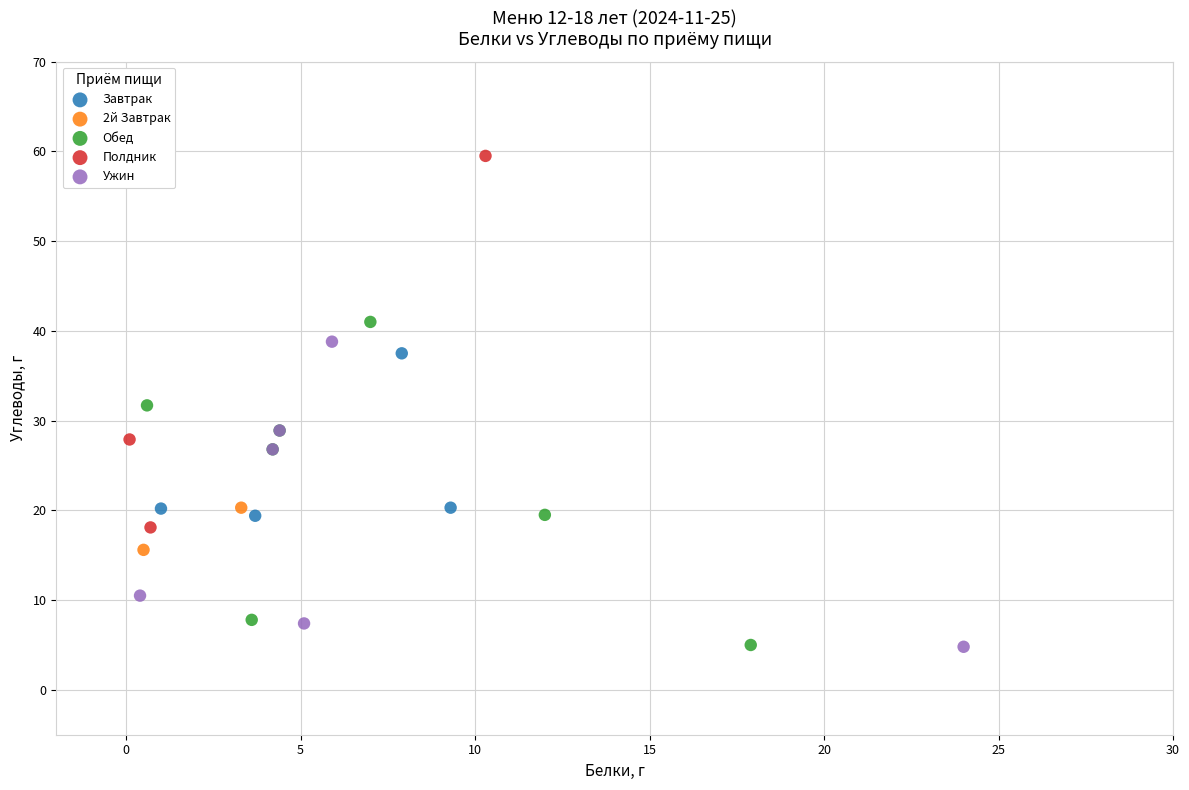

Which series has the widest spread of Y values?

Полдник